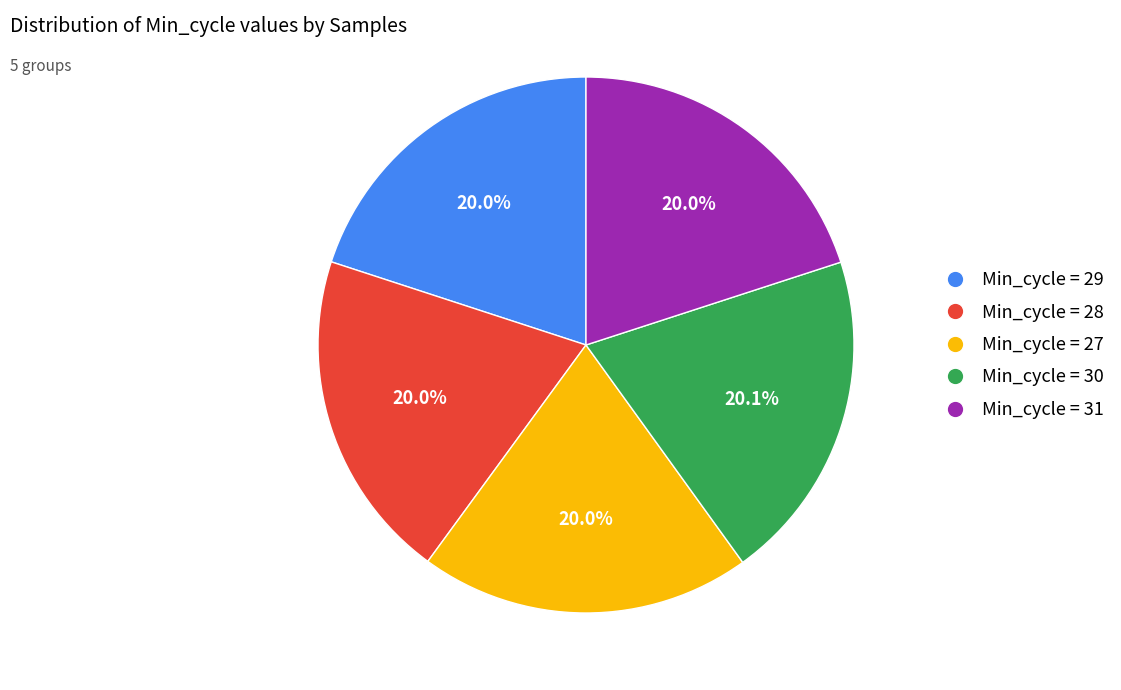

To the nearest percent, what is the average slice percentage?

20%